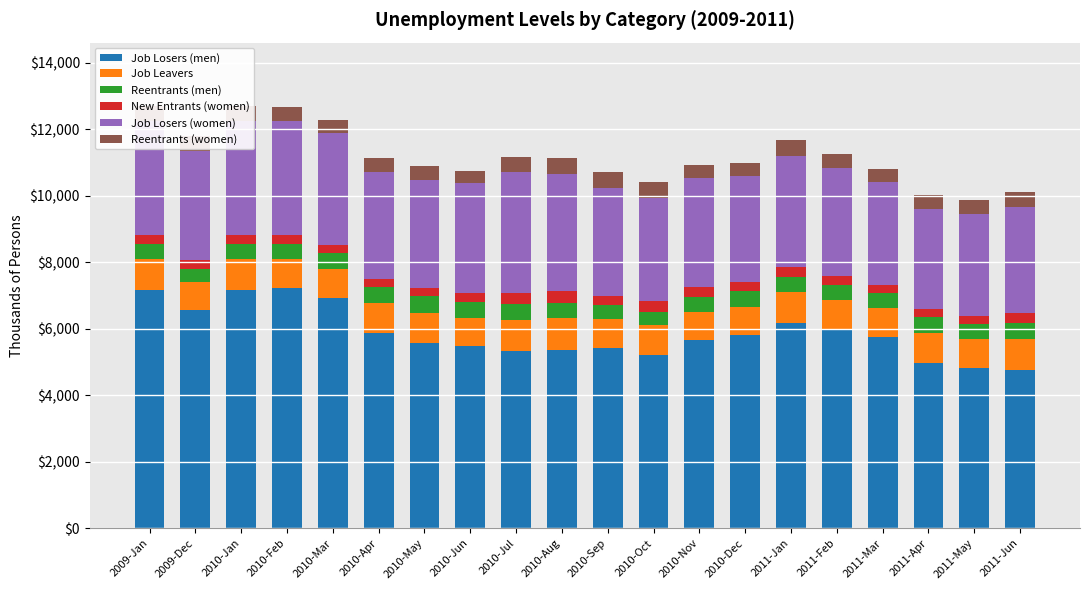

What is the total value across all series at 2010-Jul?

11173